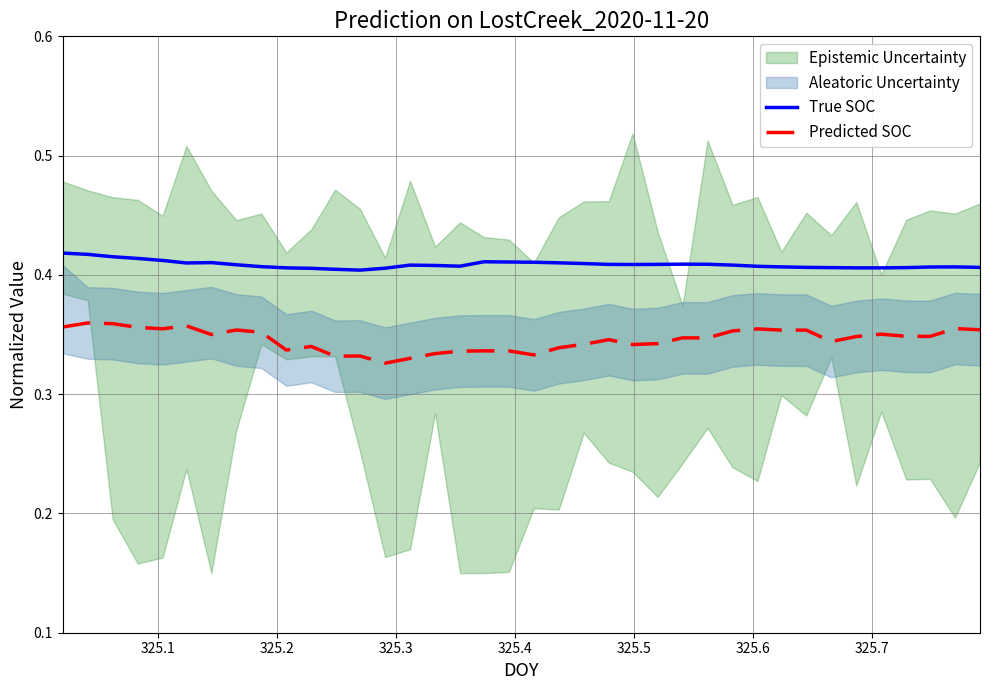

Does the chart display data point markers on the line(s)?

No